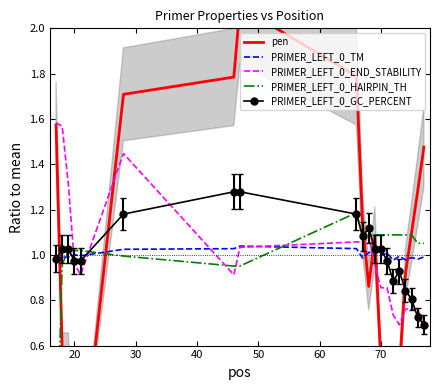

What is the difference between the maximum and minimum values in the PRIMER_LEFT_0_GC_PERCENT series?

0.6